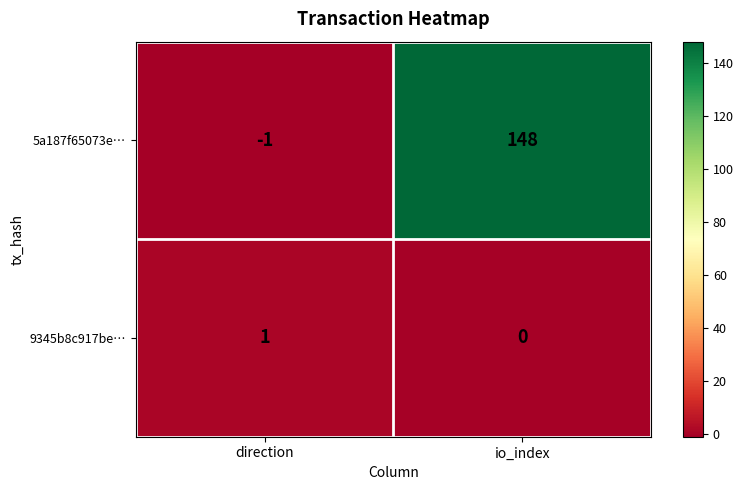

Which series changed the most between direction and io_index?

5a187f65073e…